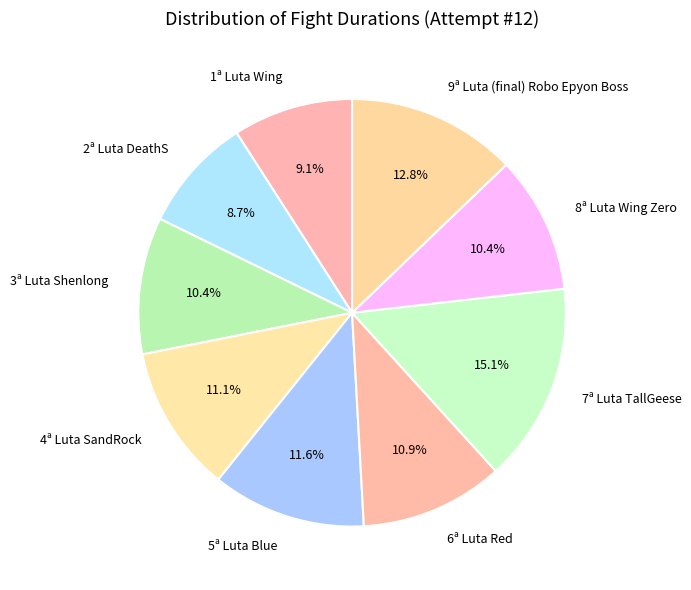

Does 2ª Luta DeathS represent more than half of the total?

No